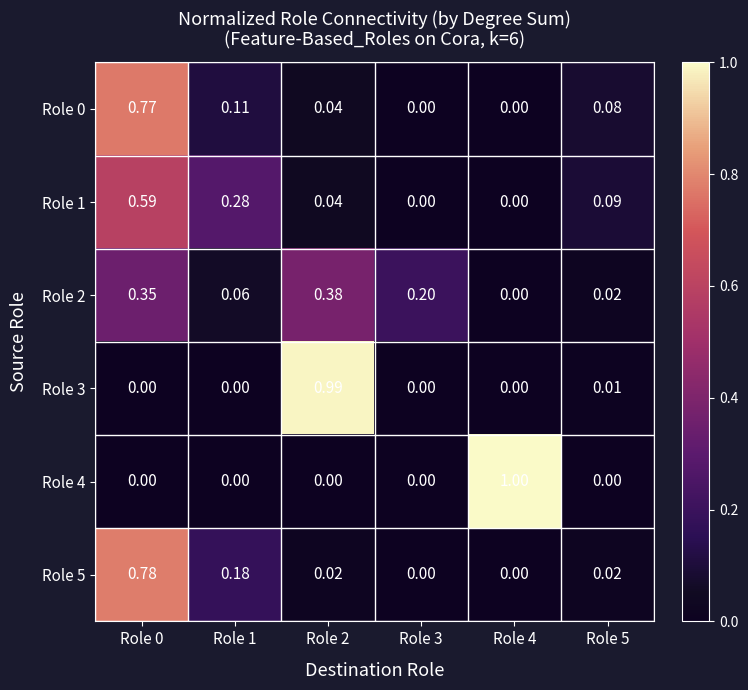

Which series has the largest range (max minus min)?

Role 4